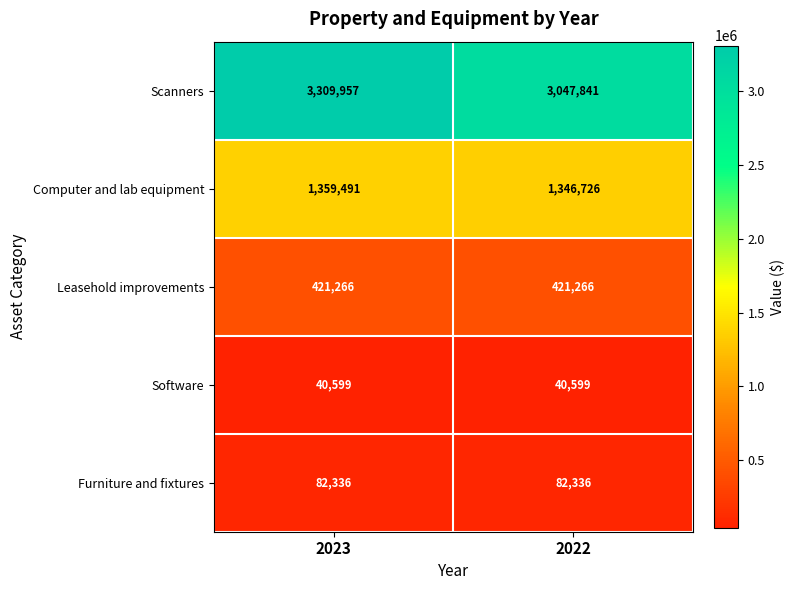

What is the sum of the Scanners values at 2022 and 2023?

6357798